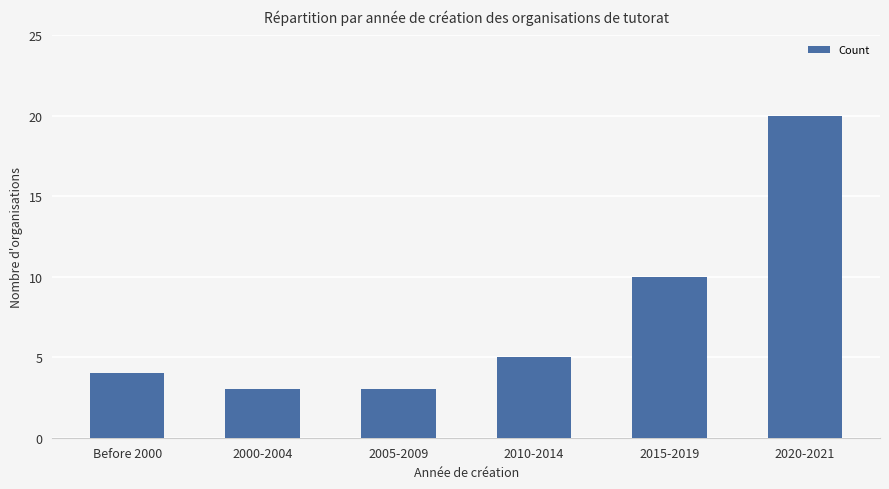

Reading left to right, list all the values displayed in this chart.

Before 2000=4	2000-2004=3	2005-2009=3	2010-2014=5	2015-2019=10	2020-2021=20